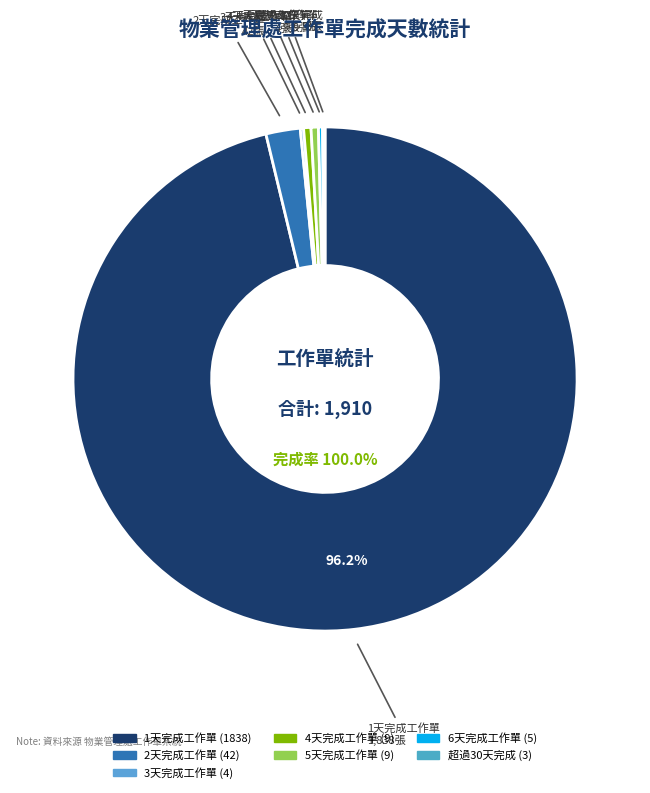

Is there any slice that represents more than half of the pie?

Yes